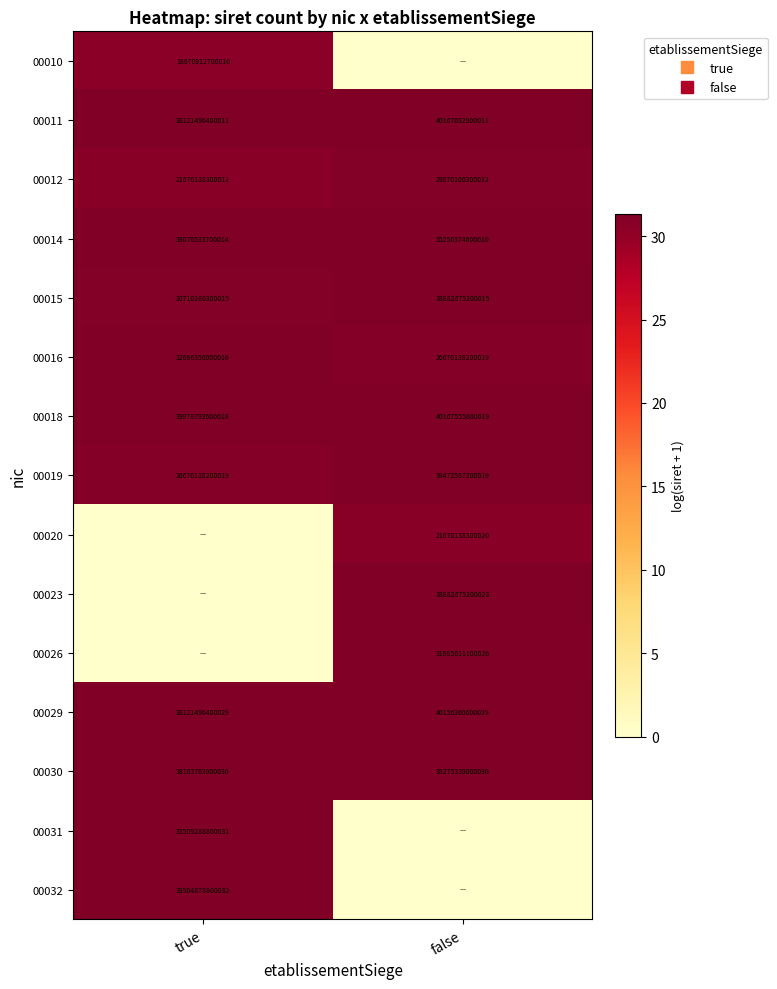

Is it true that 00012 equals 15.8 at true?

False